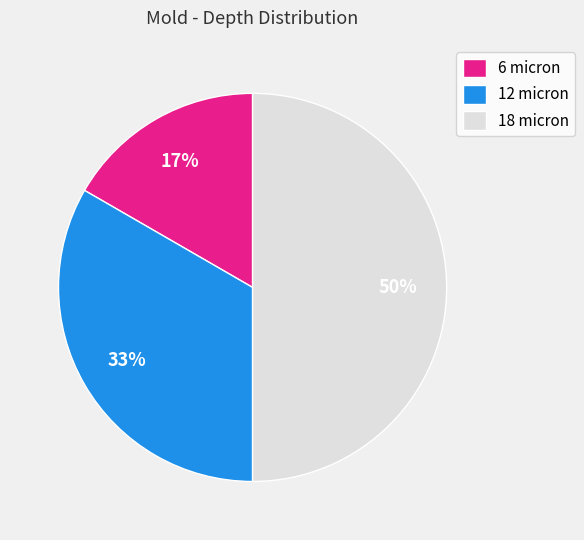

Which category has the smallest portion of the pie?

6 micron